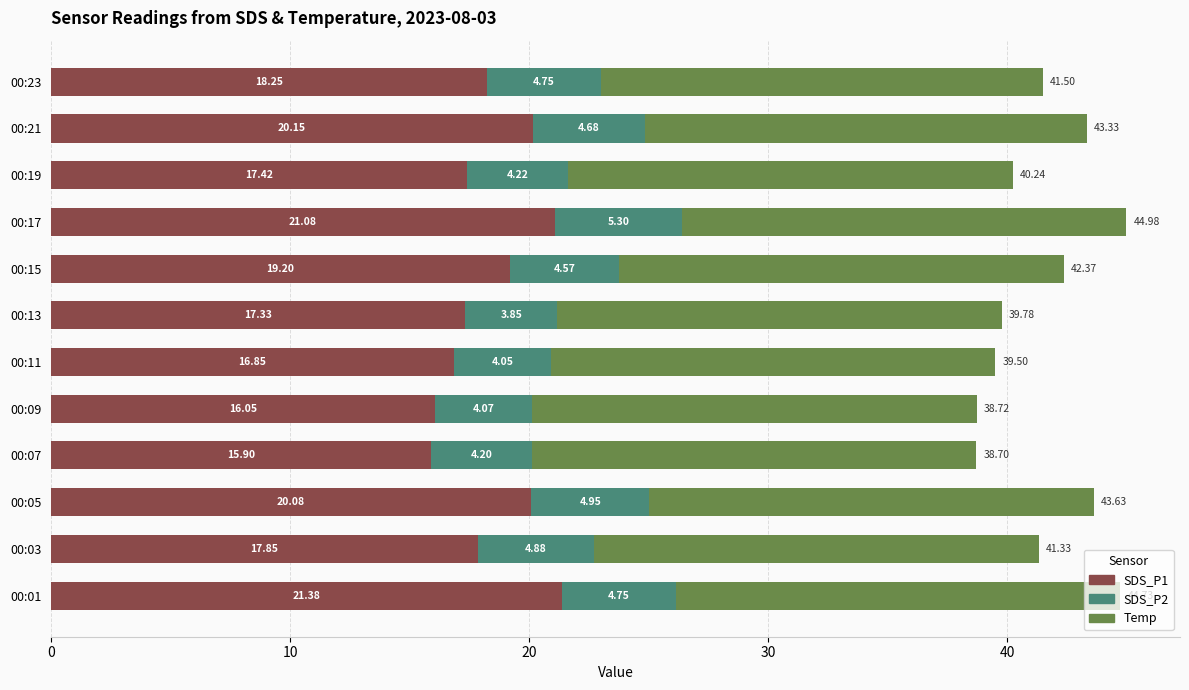

What is the difference between the second highest and second lowest values in the SDS_P1 series?

5.0